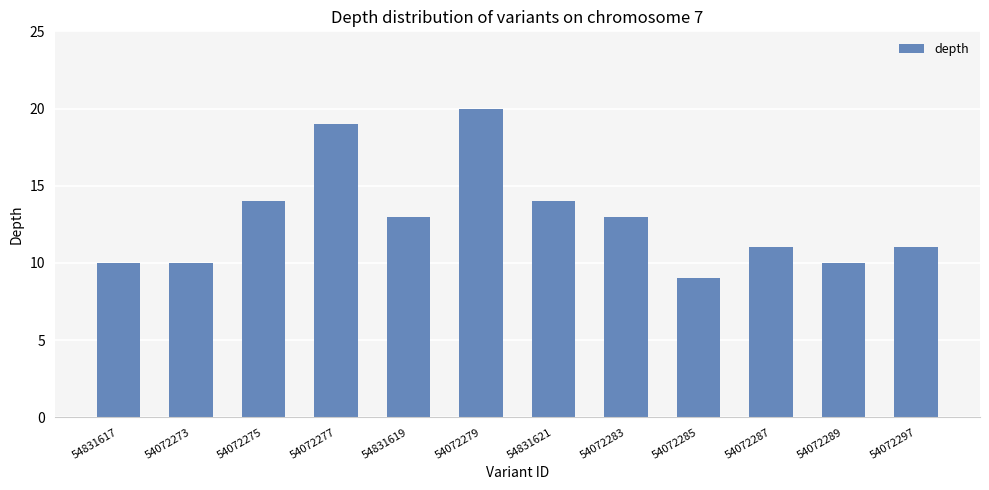

What is the greatest value displayed?

20